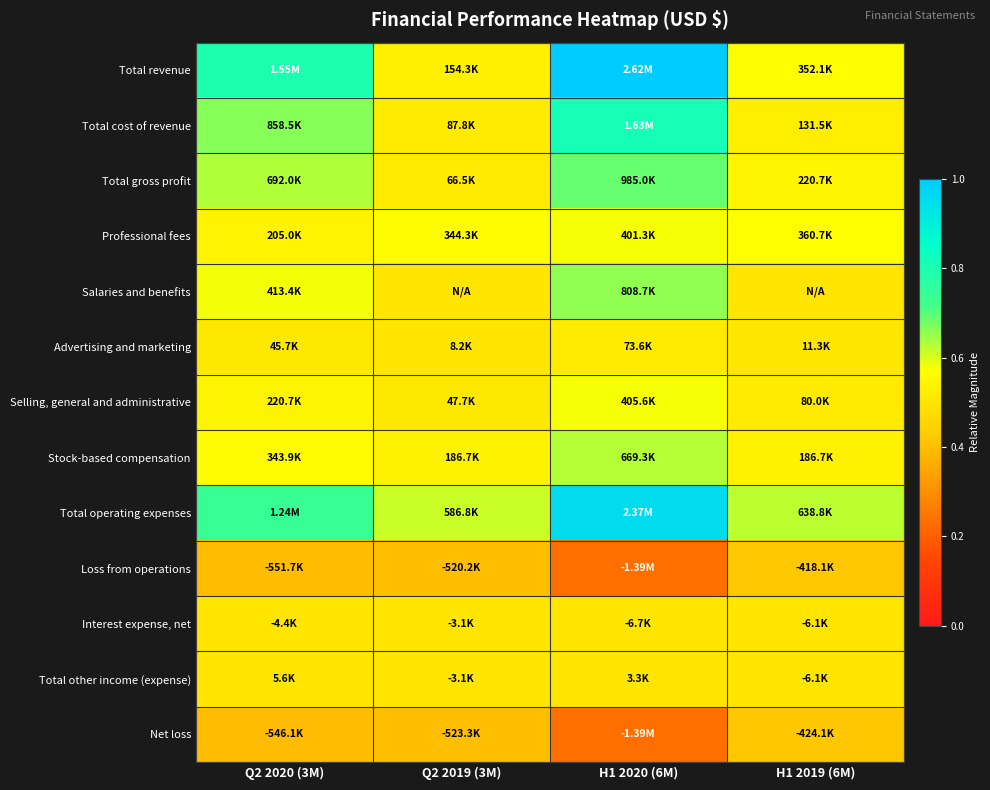

What is the maximum value shown in the chart?

1.0